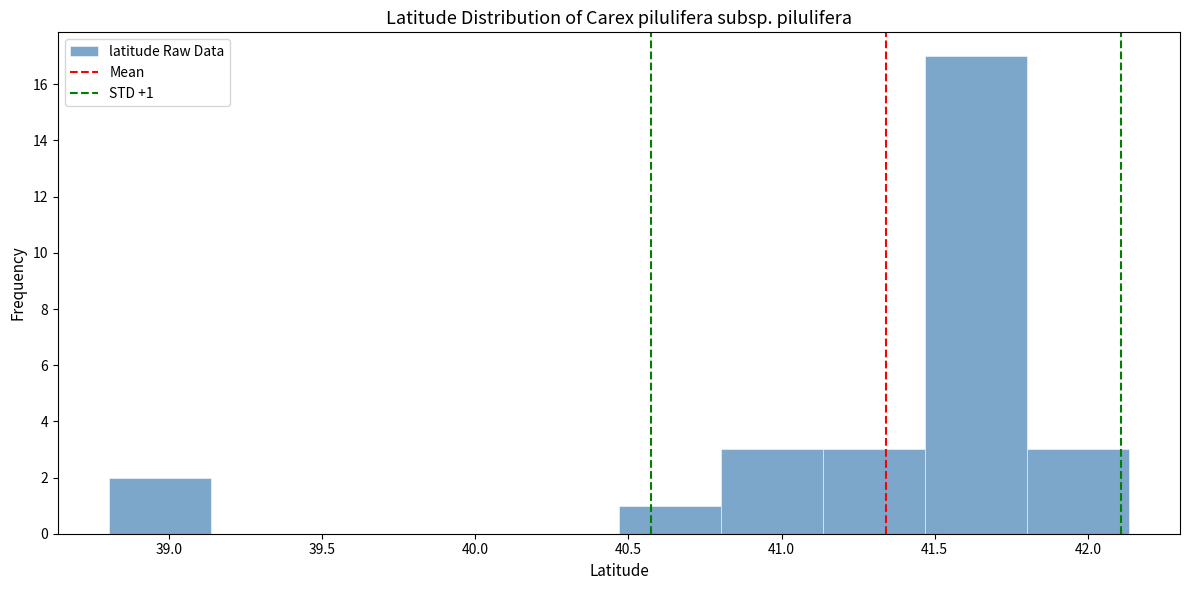

Over which range of the x-axis is the bar tallest?

41.45 to 41.80